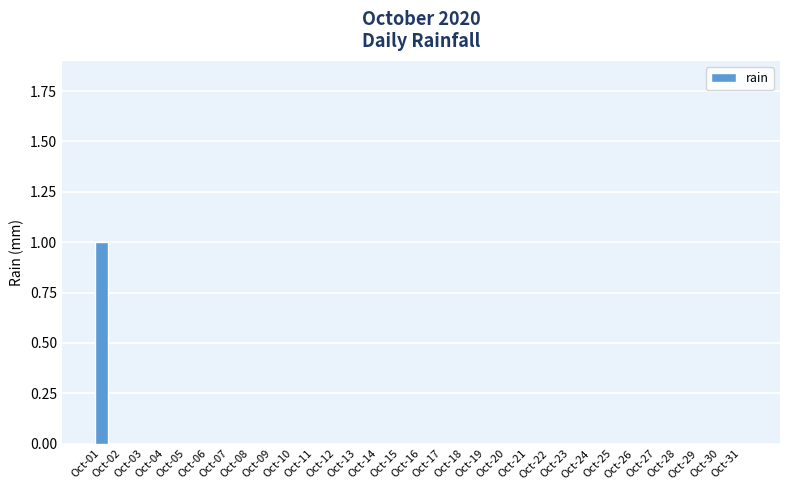

Which has a higher value, Oct-17 or Oct-12?

Oct-17